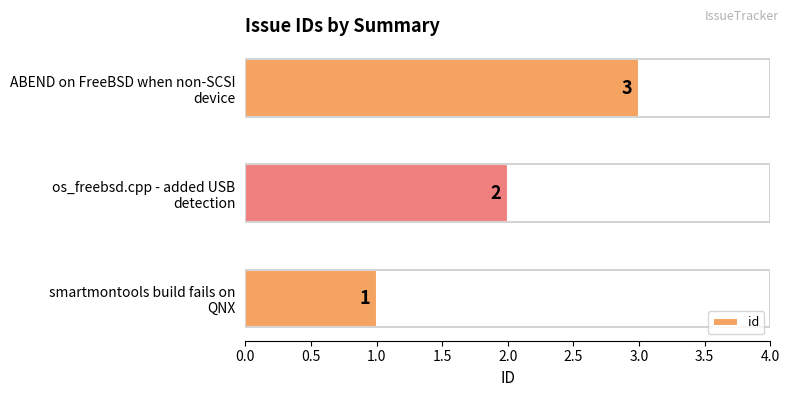

What is the smallest value displayed?

1